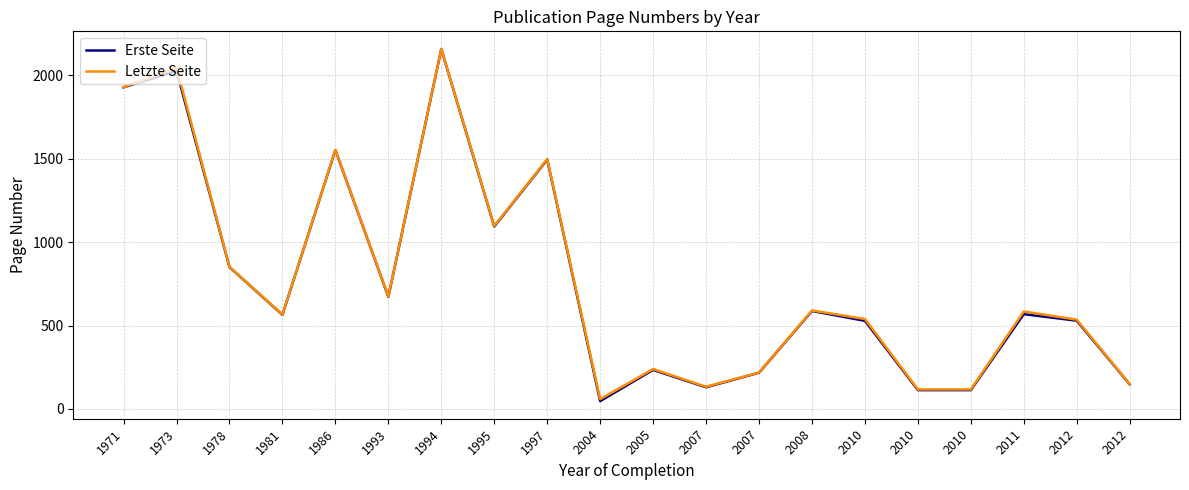

What is the sum of all Letzte Seite values?

15644